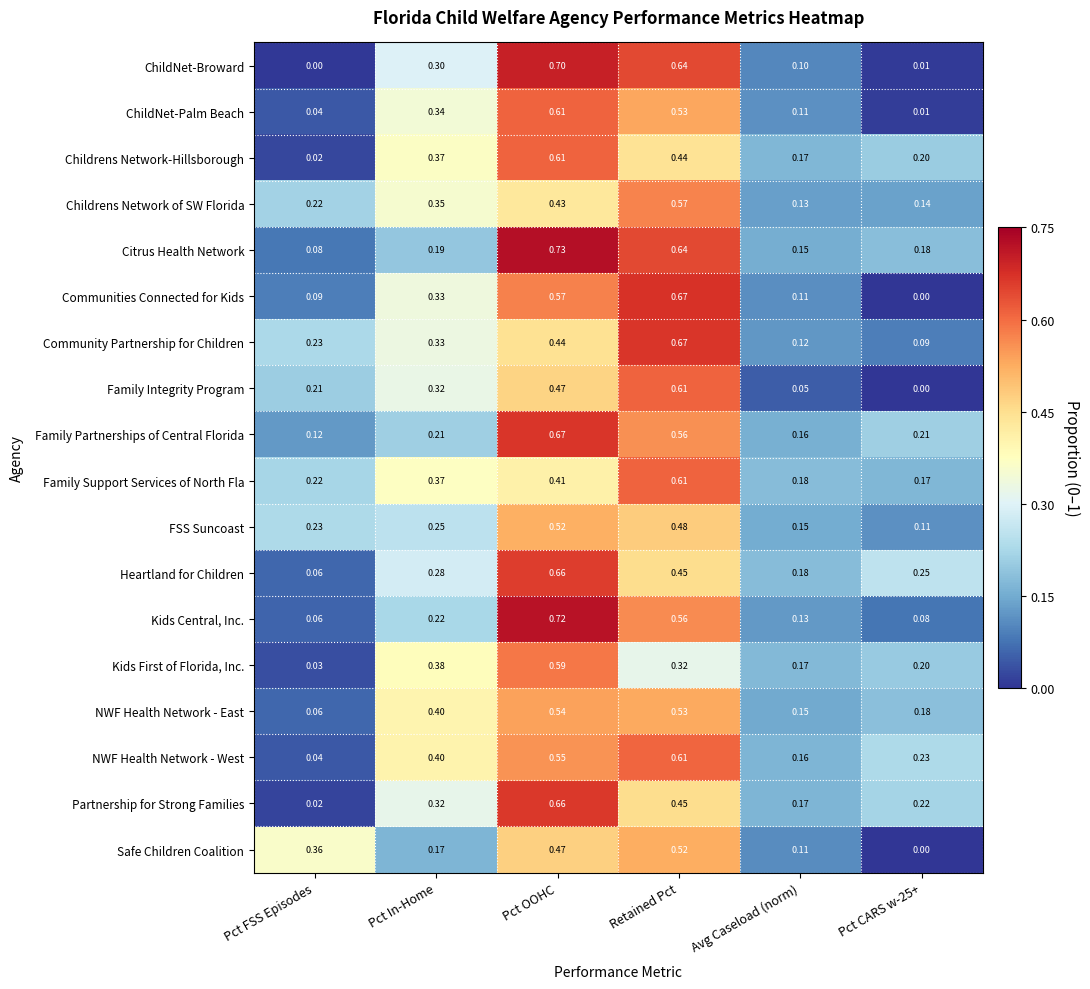

Between Pct FSS Episodes and Pct OOHC, which series saw the biggest shift?

ChildNet-Broward